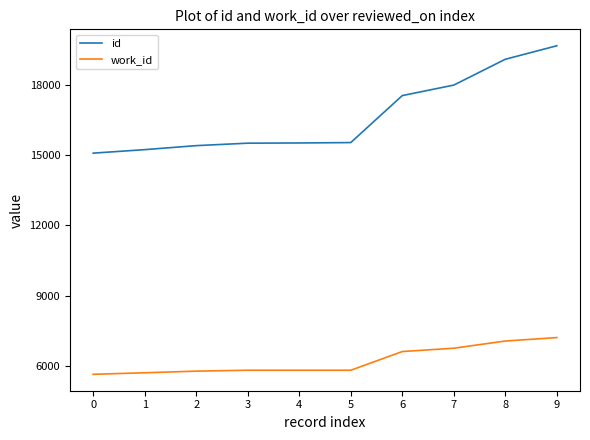

Which series has the largest total across all categories?

id